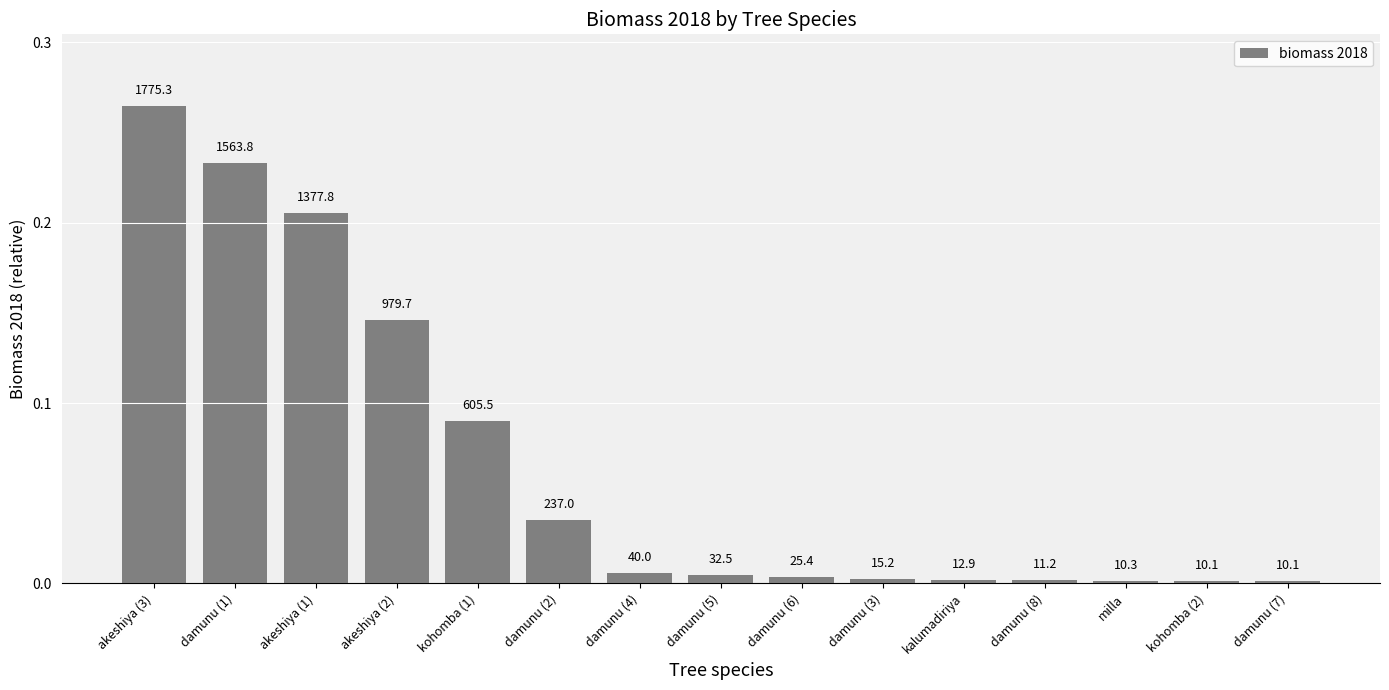

What is the label of the 1st bar from the left?

akeshiya (3)